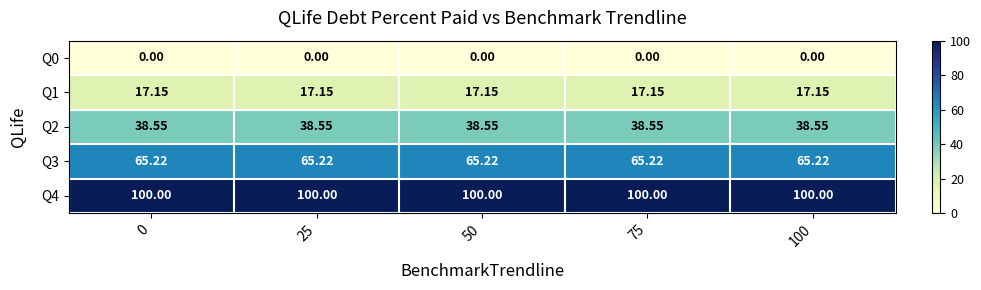

Is the value of Q1 at 0 greater than the value of Q2 at 0?

No